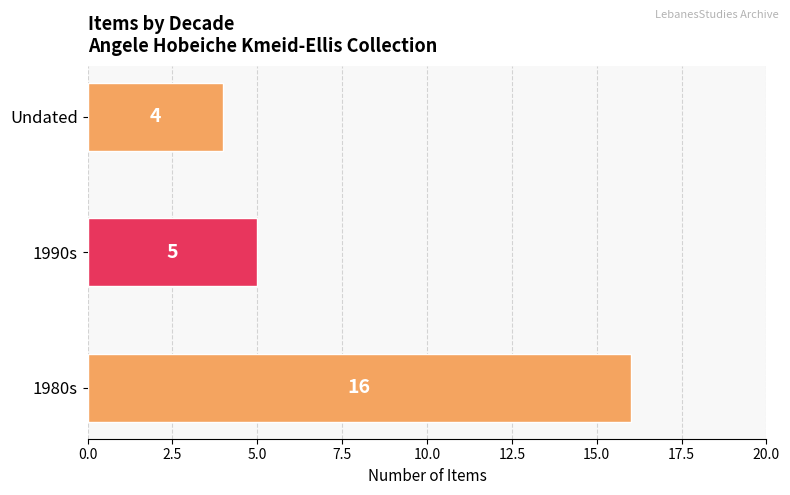

What is the greatest value displayed?

16